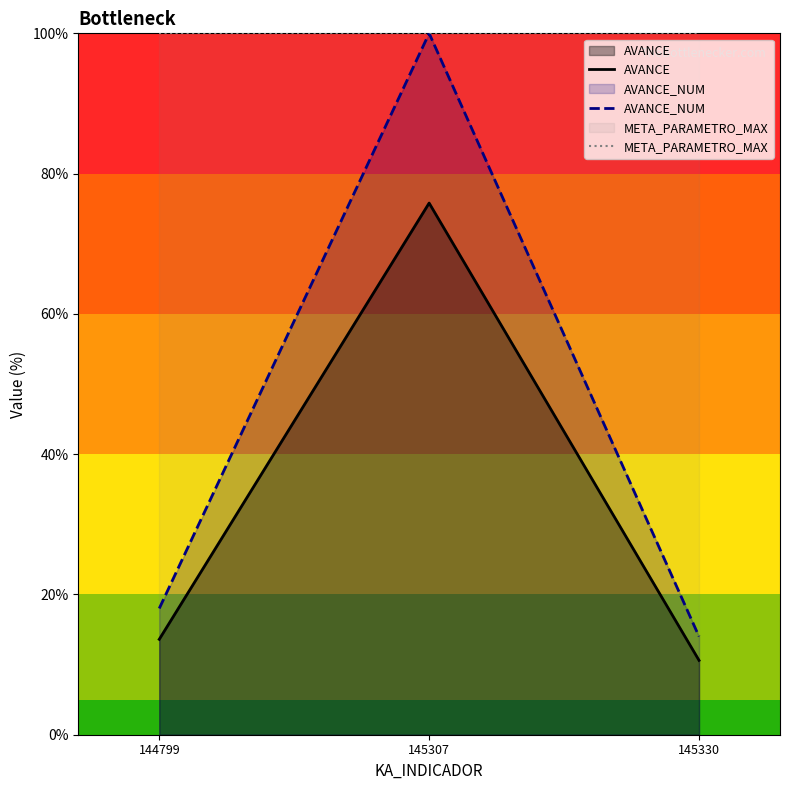

What is the average value of the META_PARAMETRO_MAX series?

100.0